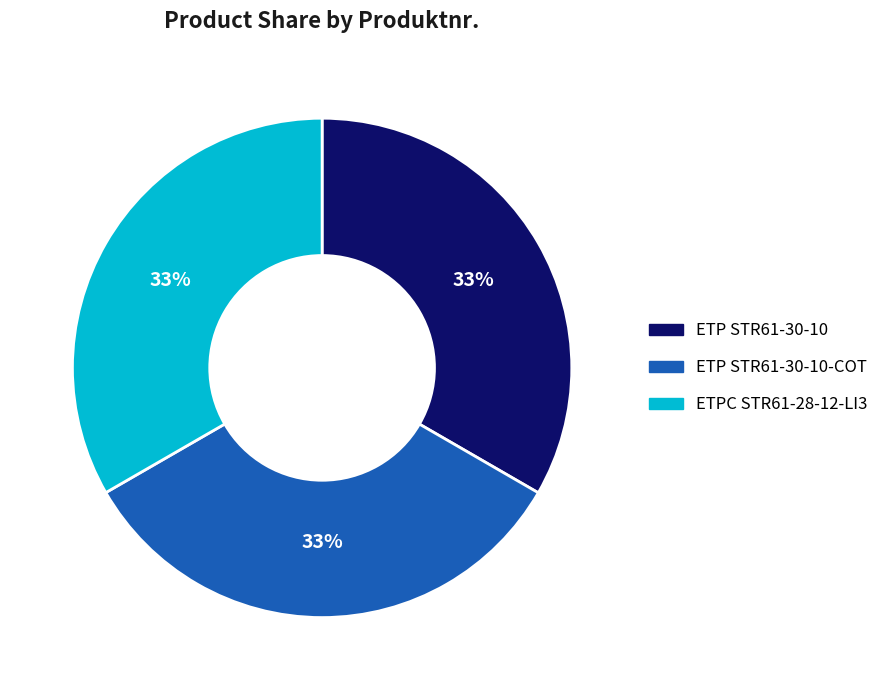

Does any single category account for the majority?

No